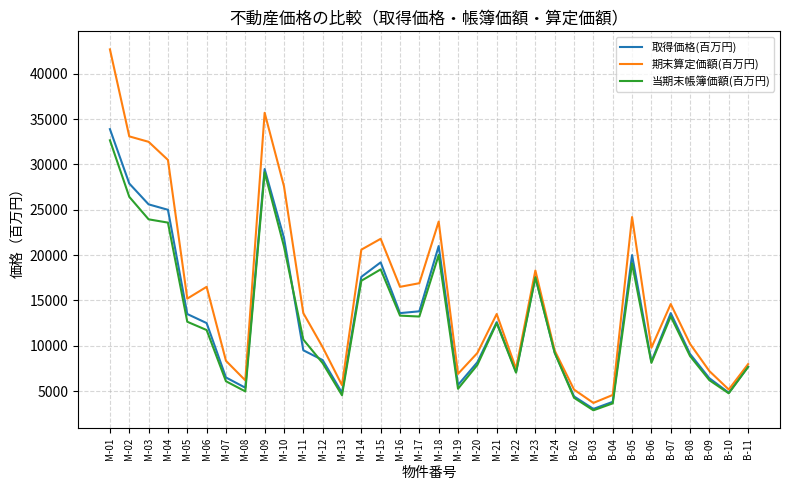

The value of 取得価格(百万円) at B-10 is 7059. True or false?

False